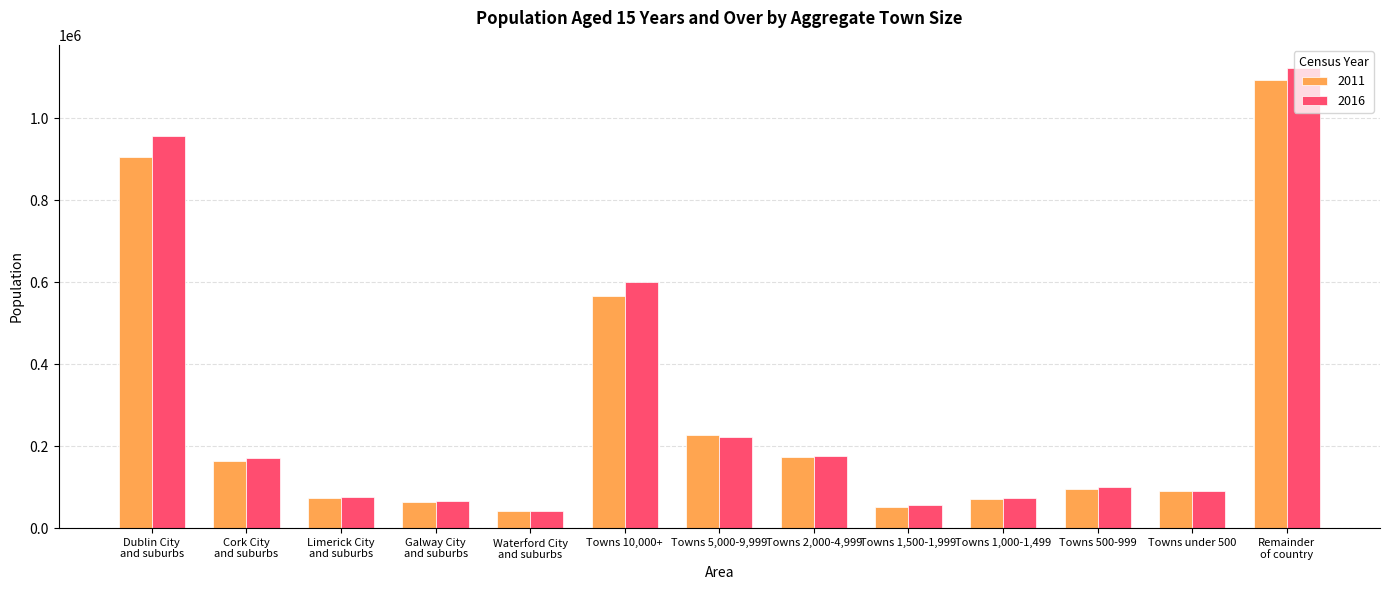

What is the sum of all 2011 values?

3608662